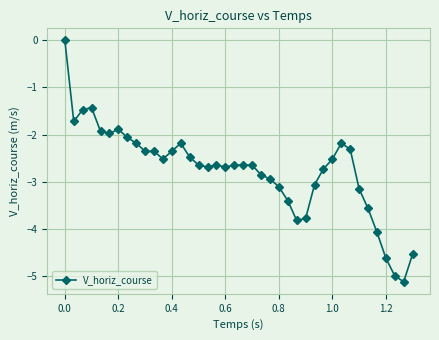

What is the average value?

-2.8